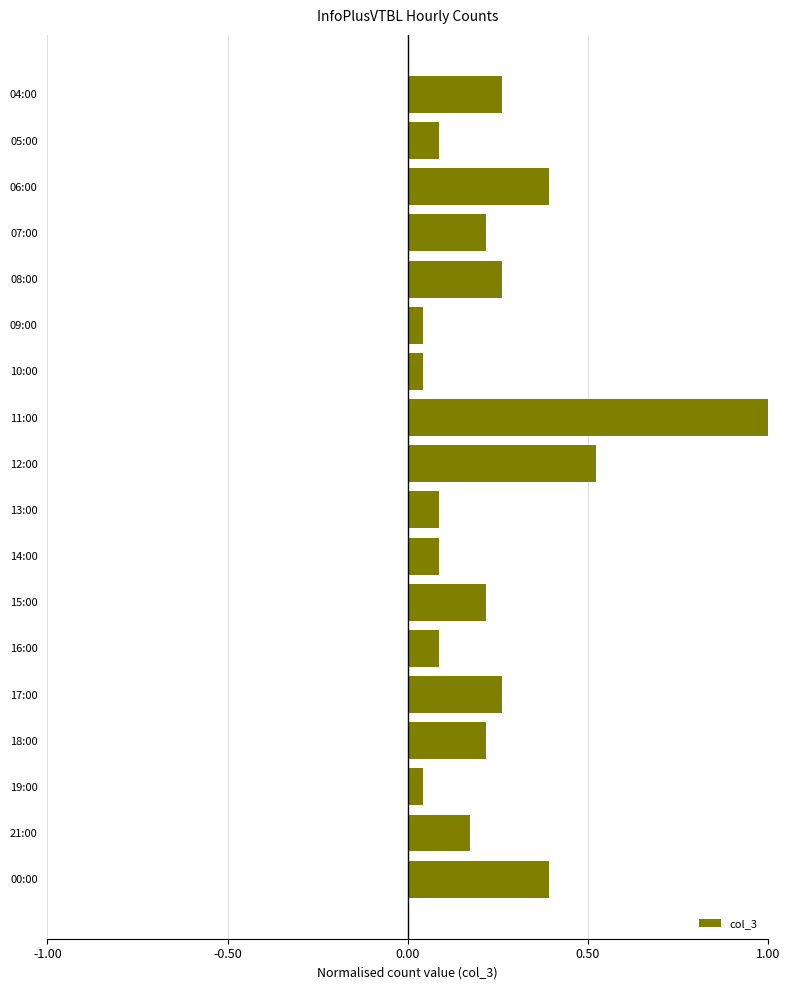

What is the label of the 7th bar from the top?

10:00